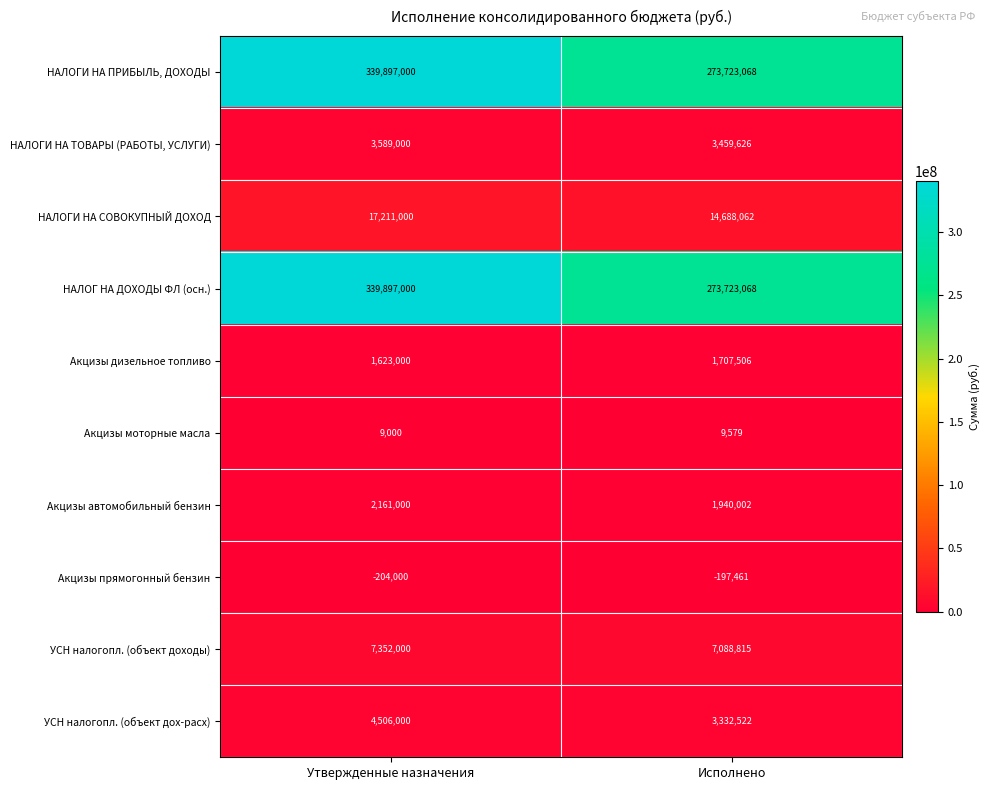

What is the sum of the НАЛОГИ НА ПРИБЫЛЬ, ДОХОДЫ values at Исполнено and Утвержденные назначения?

613620068